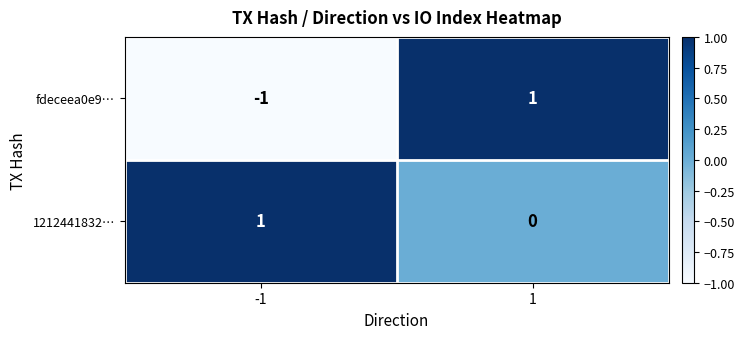

At how many categories does at least one series exceed 0?

2